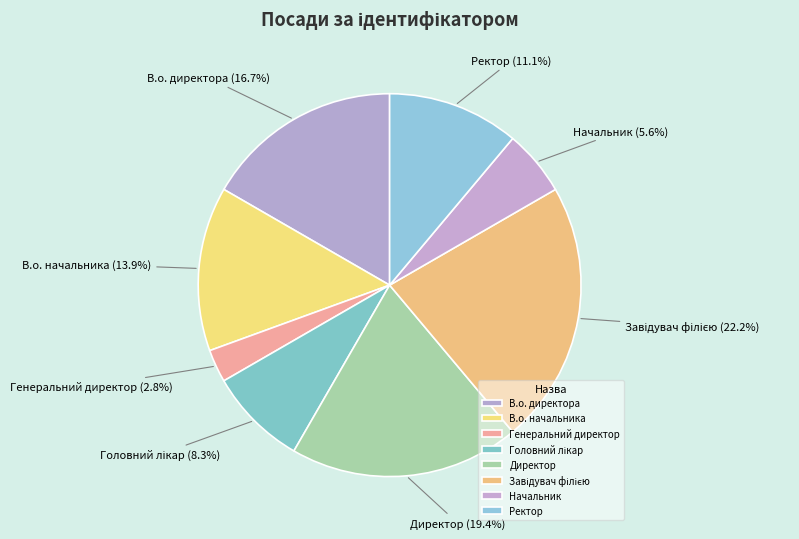

How many segments does this pie chart have?

8